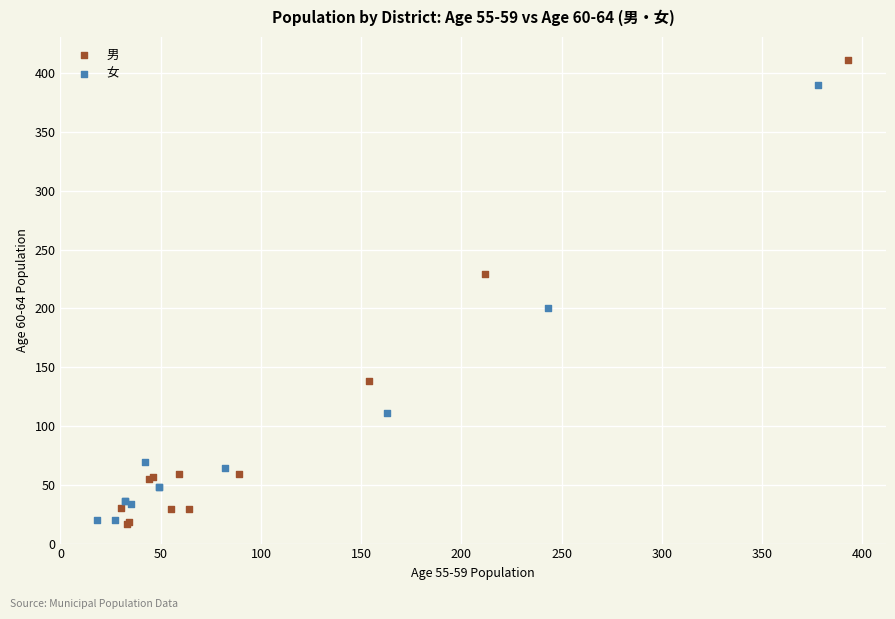

Which series contains the highest Y value?

男